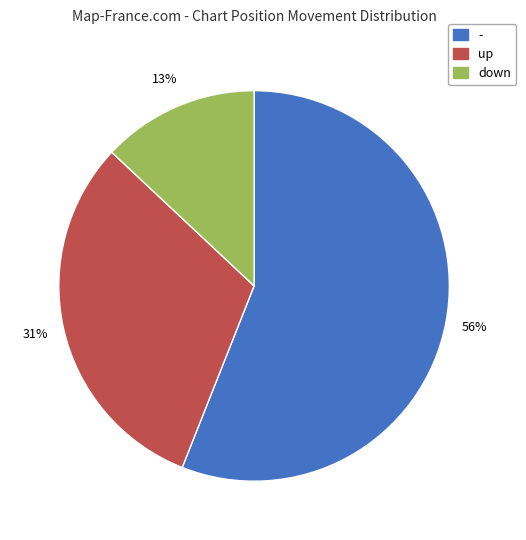

What percentage is the - slice, to the nearest percent?

56%